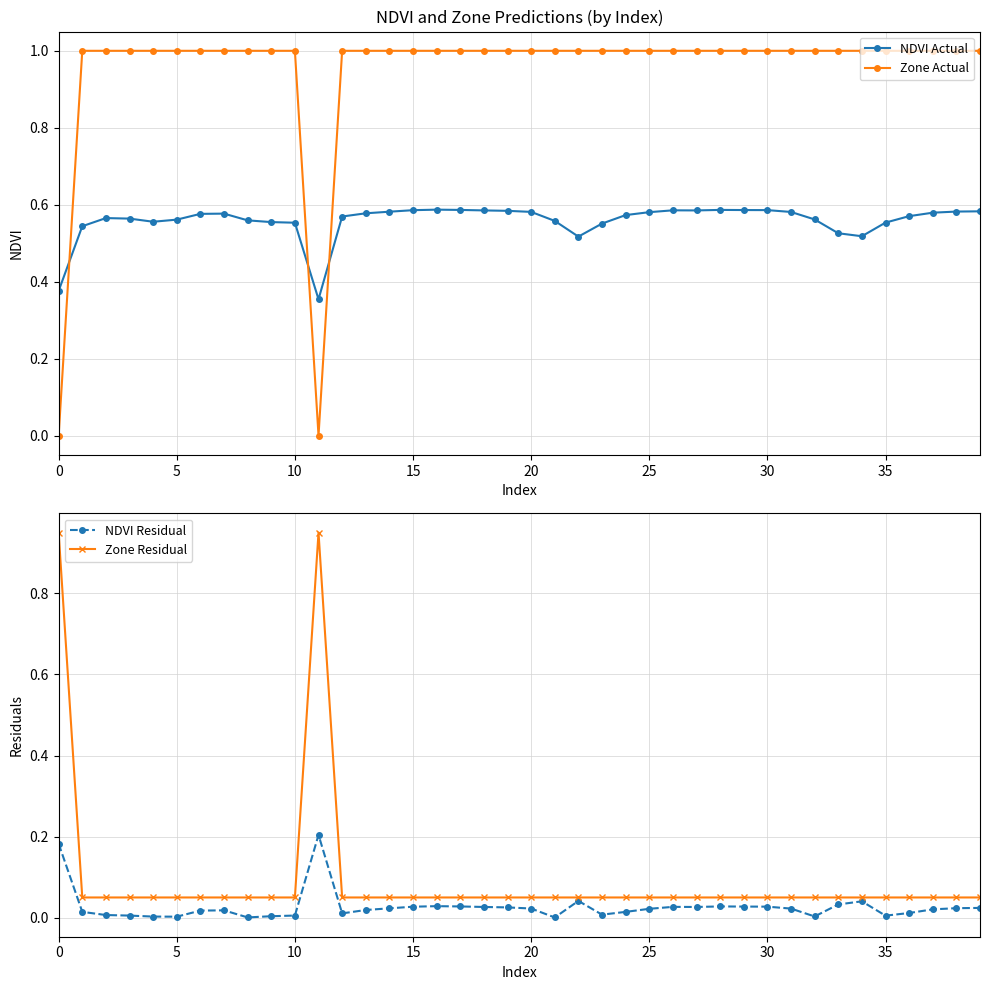

Is the value of Zone Residual at 25 greater than the value of NDVI Actual at 18?

No